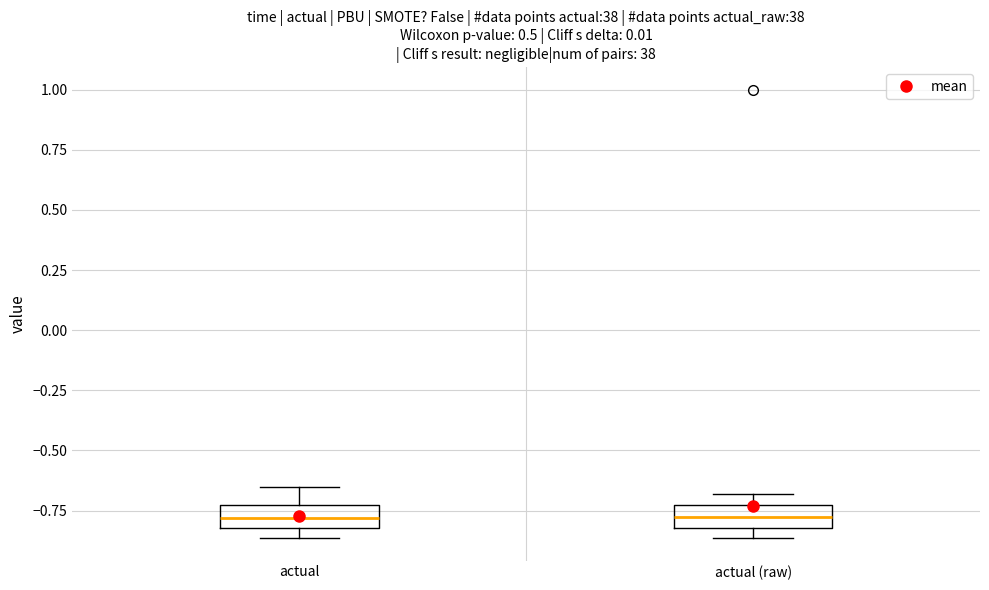

Reading left to right, transcribe this box plot: for each box, give where its median line is, the range the box spans, and where its two whiskers end, as read against the y-axis. The values are not printed on the chart, so give them approximately, as read against the axis.

actual: median -0.80 (inside the box), box -0.80 to -0.75, whiskers -0.85 to -0.65
actual (raw): median -0.80 (inside the box), box -0.80 to -0.75, whiskers -0.85 to -0.70